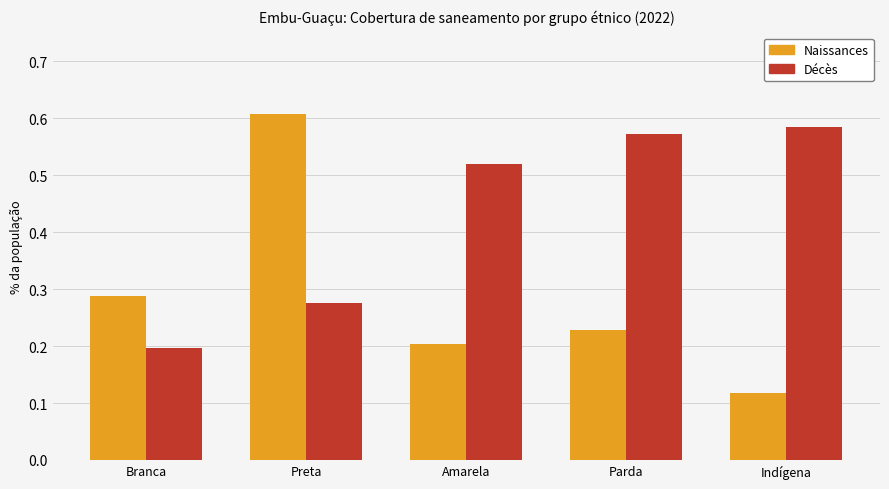

The value of Naissances at Amarela is 0.2. True or false?

True